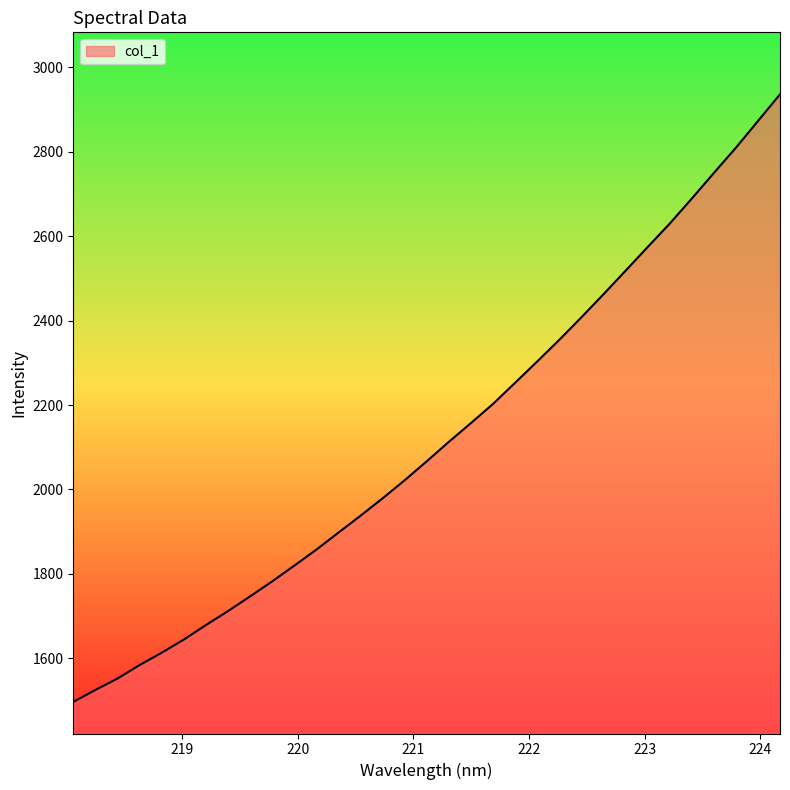

What is the greatest value displayed?

2935.9